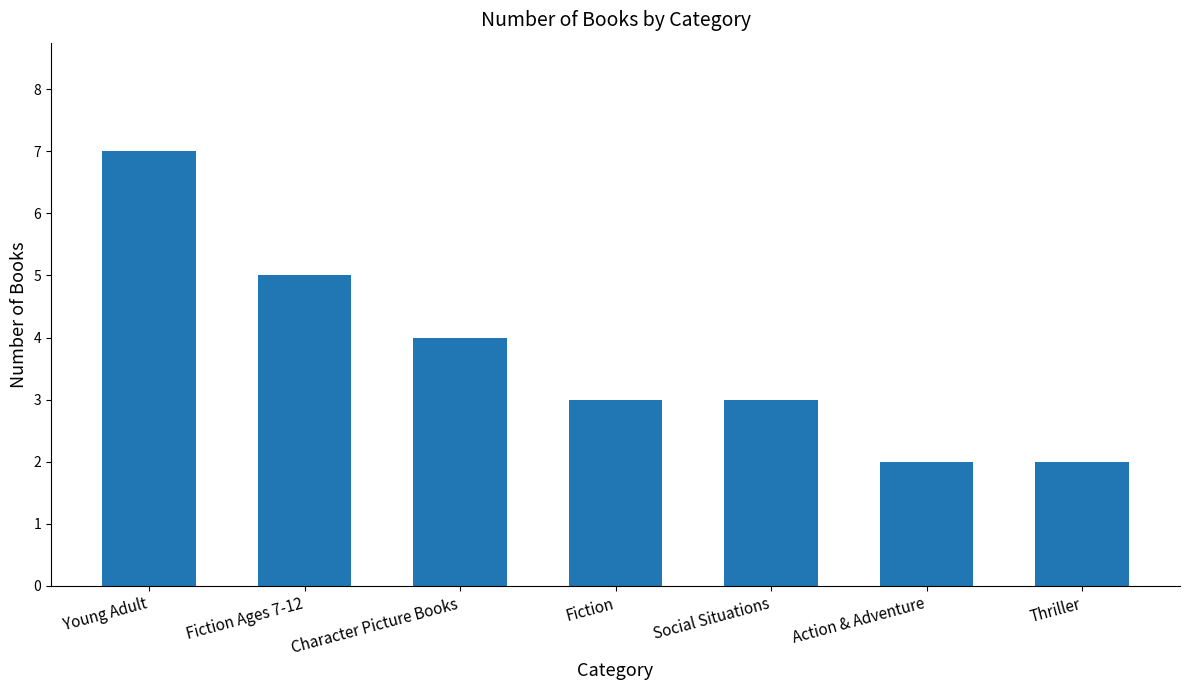

What is the label of the 6th bar from the right?

Fiction Ages 7-12